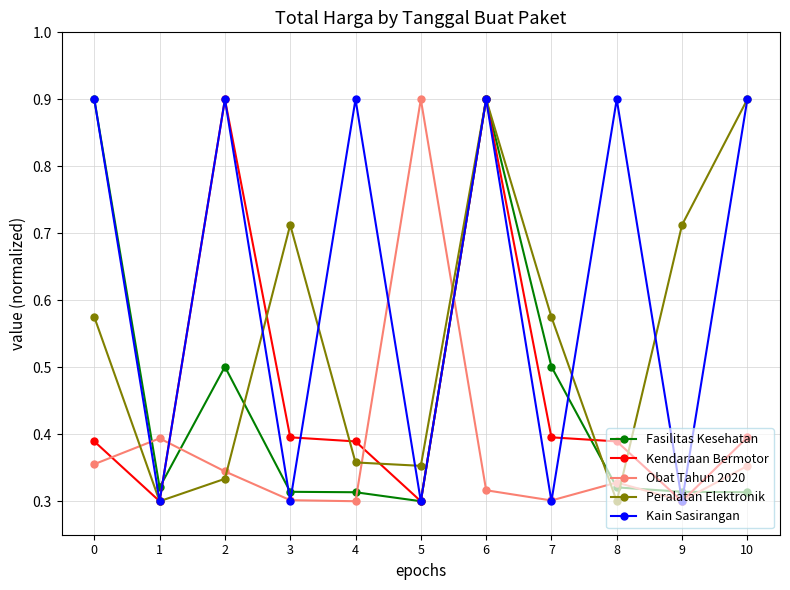

Where is Fasilitas Kesehatan nearest to the value 0?

5